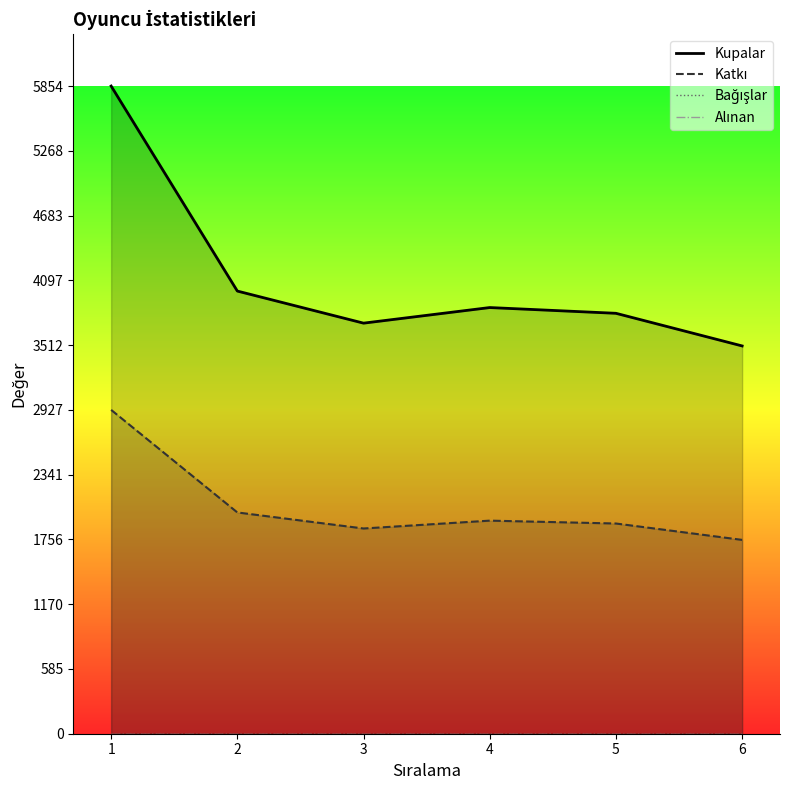

How many values in the Katkı series exceed 1926?

2